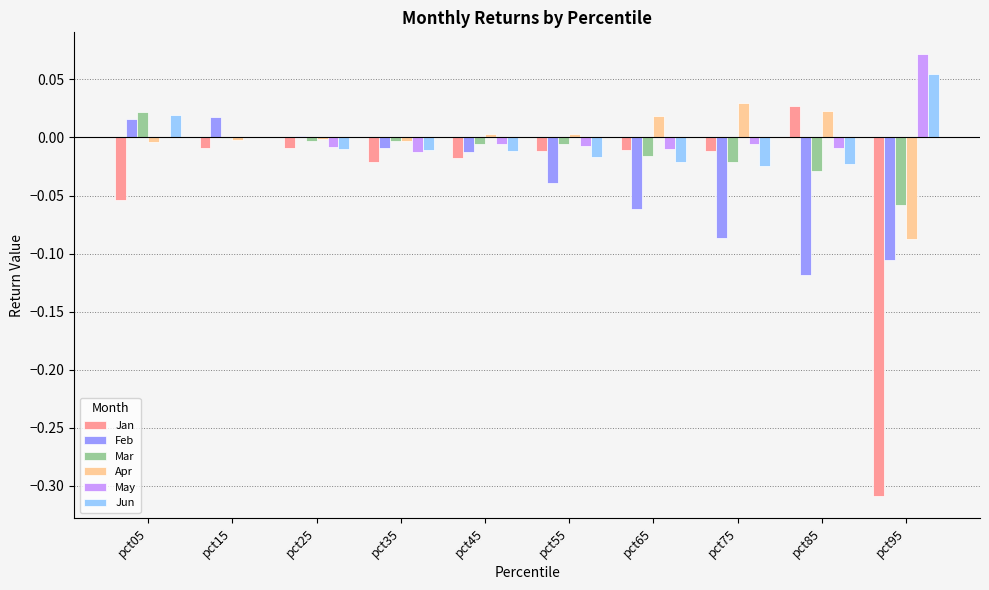

The value of Jun at pct05 is 0.0. True or false?

True